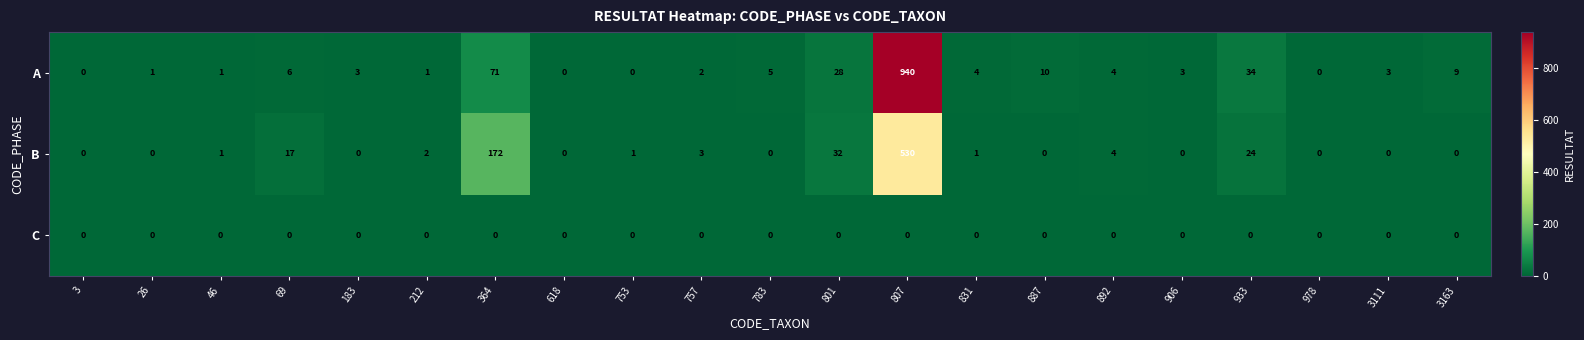

Which series changed the most between 618 and 3163?

A